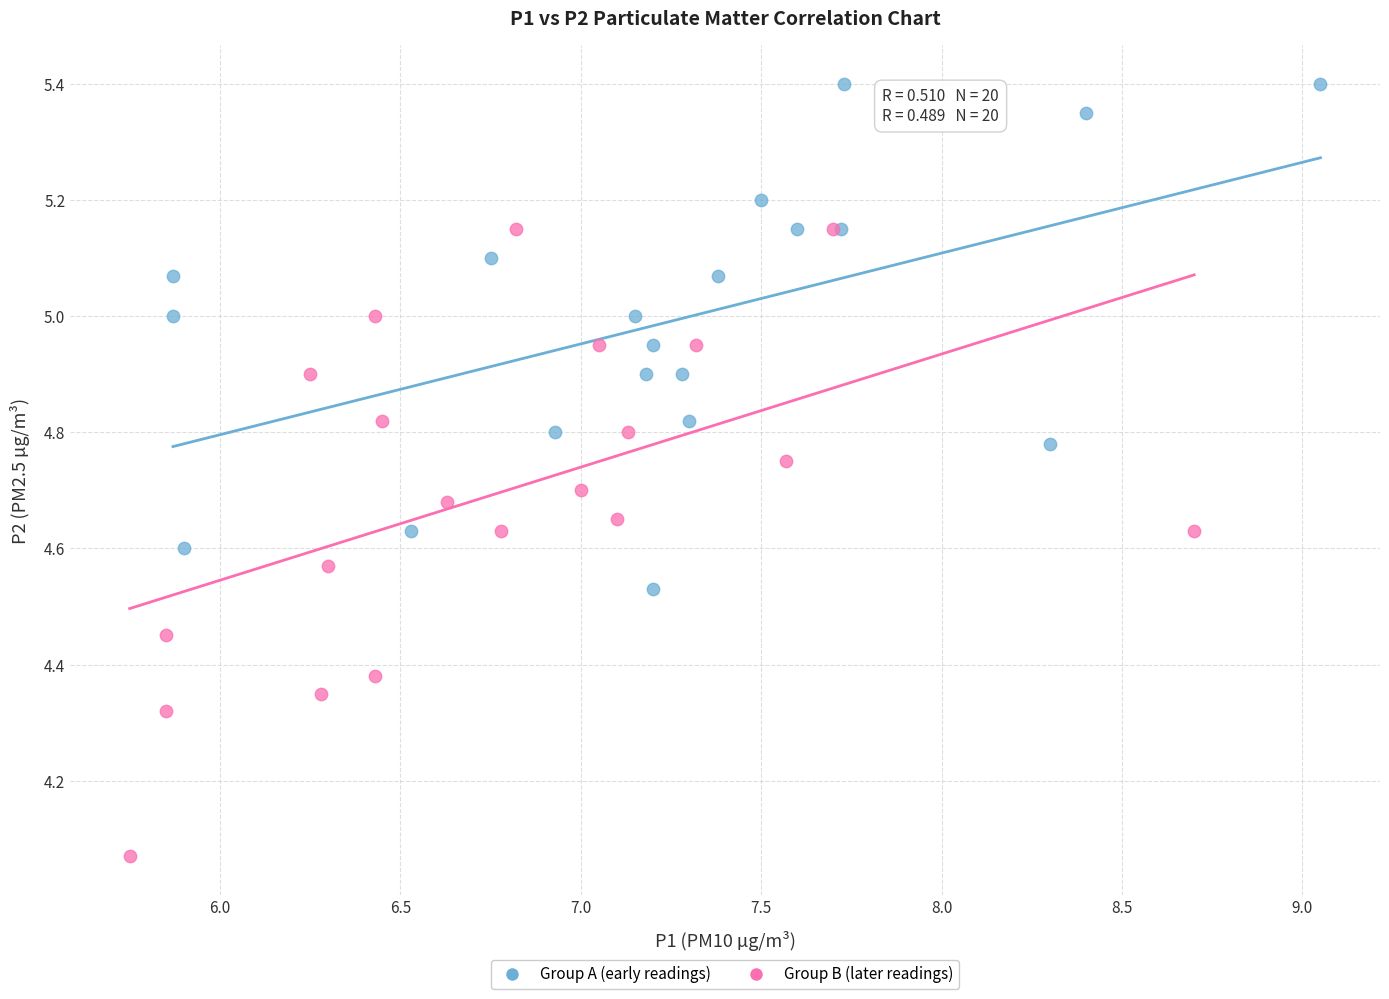

Which series reaches the minimum Y coordinate?

Group B (later readings)